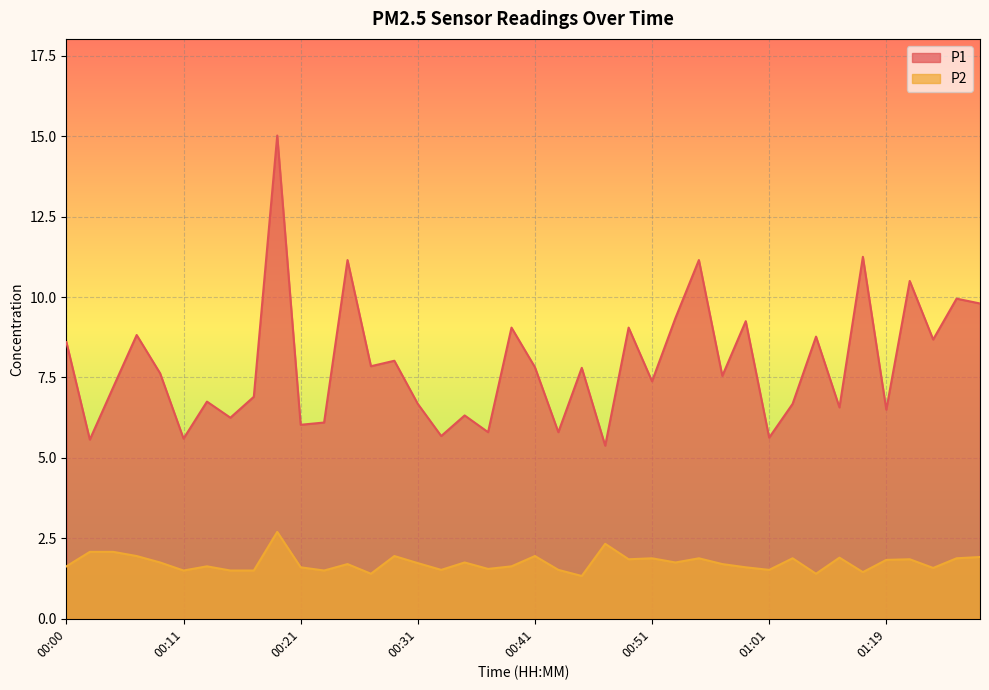

True or false: P2 has more than 2 interior local peaks.

True